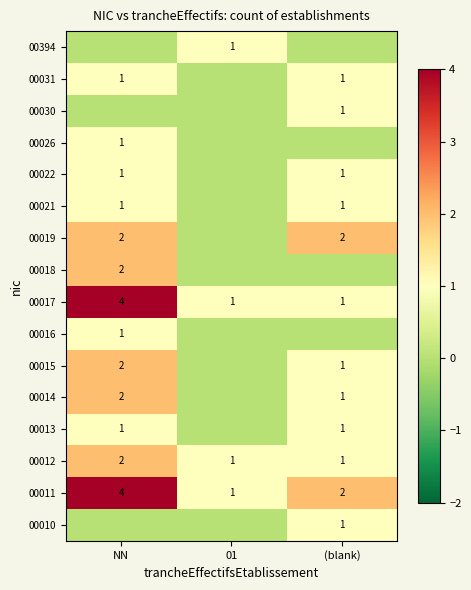

The 00026 series shows 1 at NN. True or false?

True